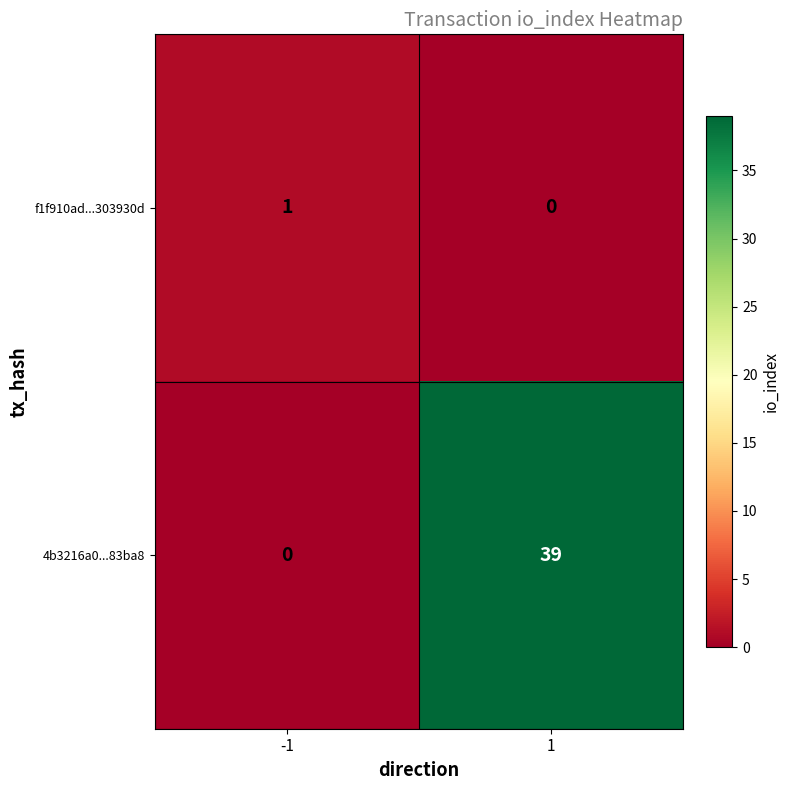

What is the greatest value displayed?

39